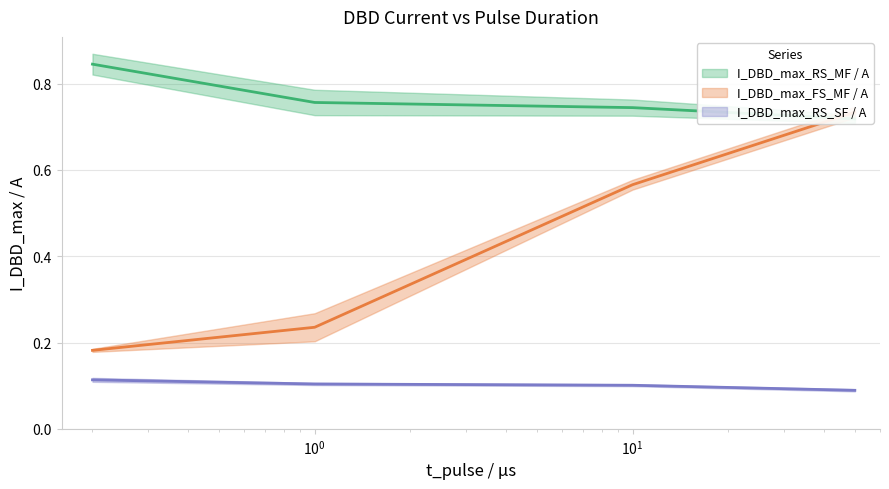

Does the chart have visible grid lines?

Yes